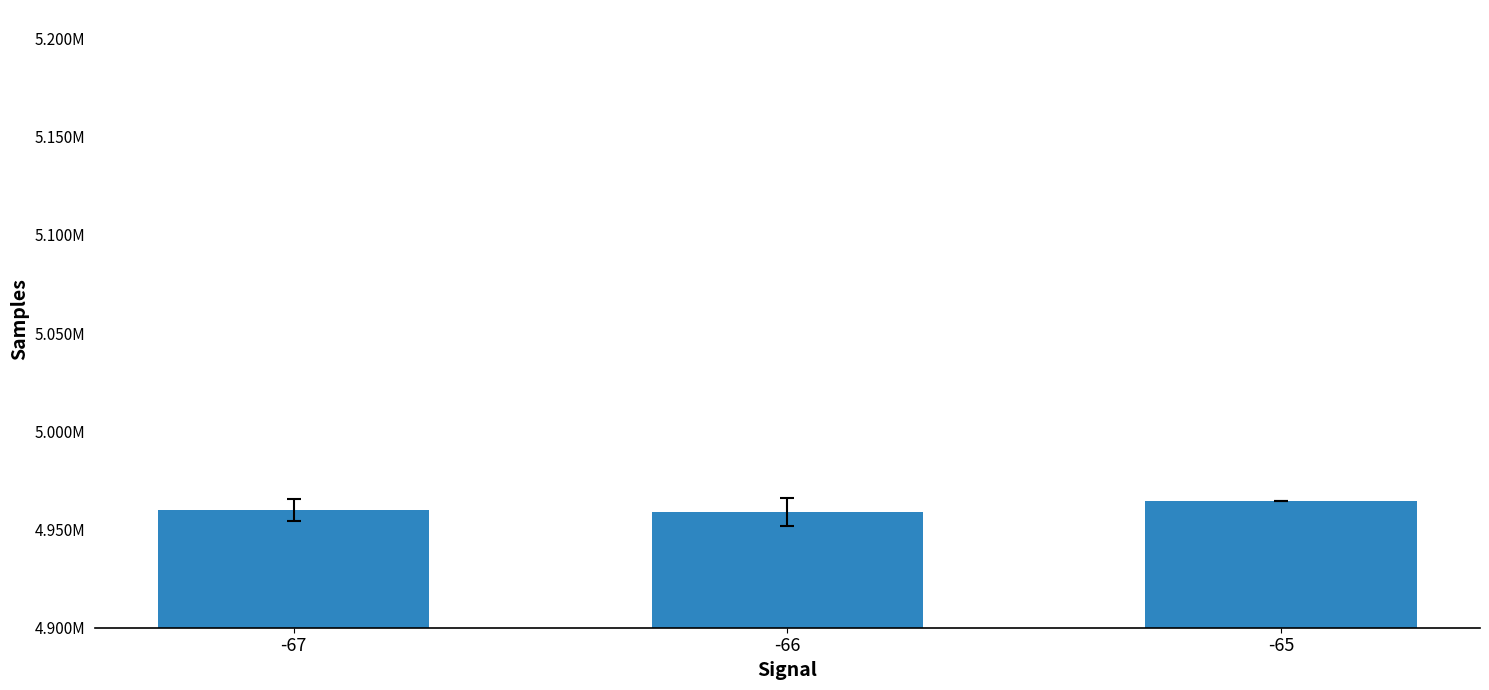

What is the sum of all values?

14883488.9